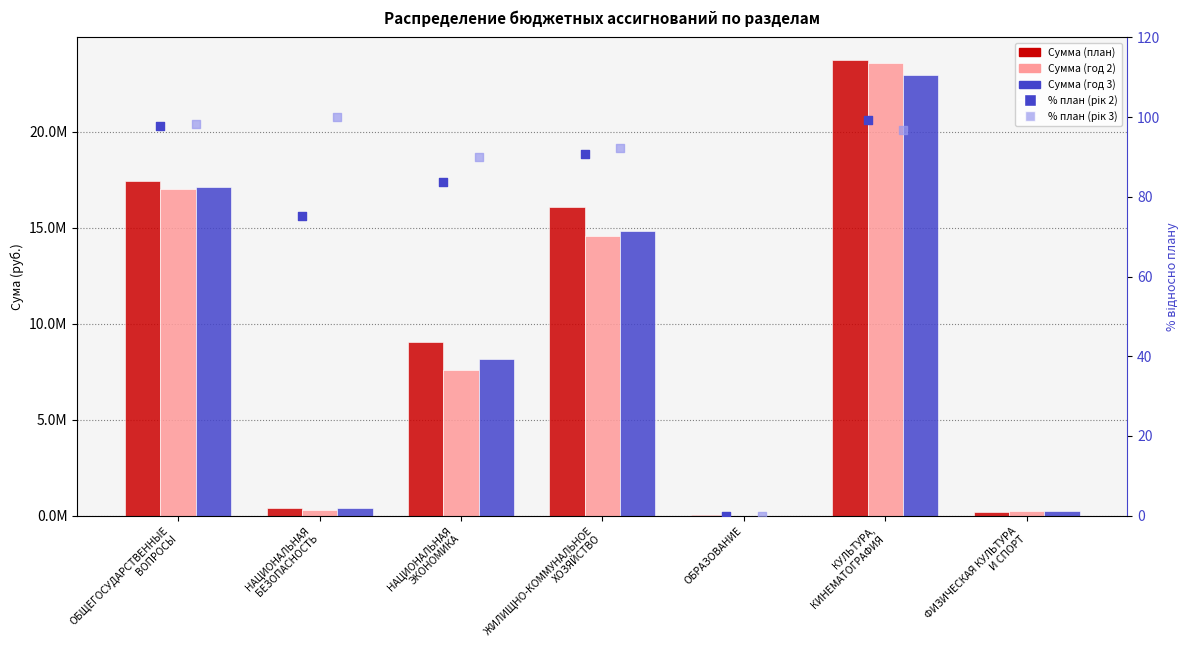

Which series has the widest spread of Y values?

Сумма (план)